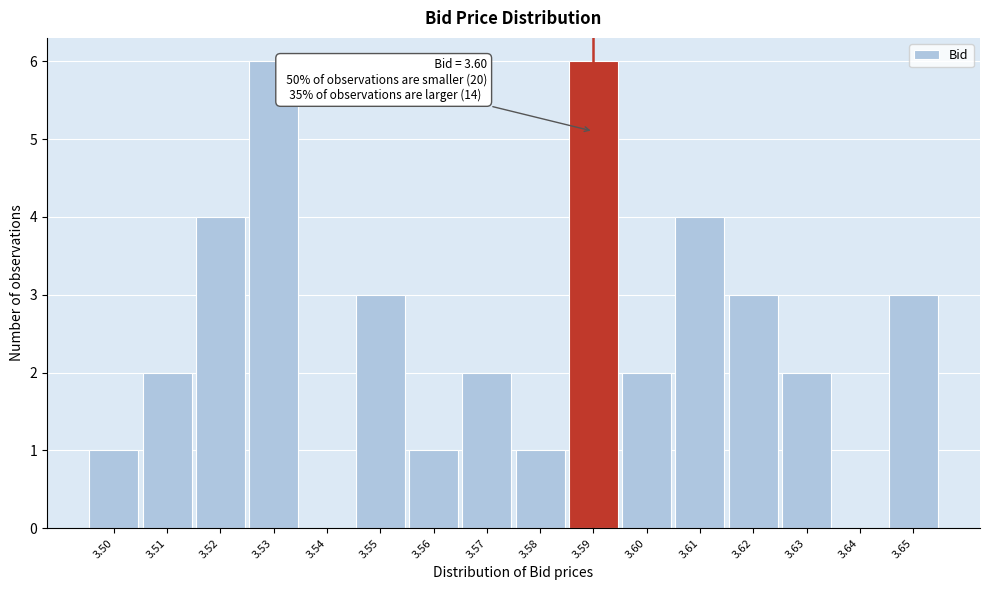

Reading right to left, what are all the values shown in this chart?

3.65=3	3.64=0	3.63=2	3.62=3	3.61=4	3.60=2	3.59=6	3.58=1	3.57=2	3.56=1	3.55=3	3.54=0	3.53=6	3.52=4	3.51=2	3.50=1